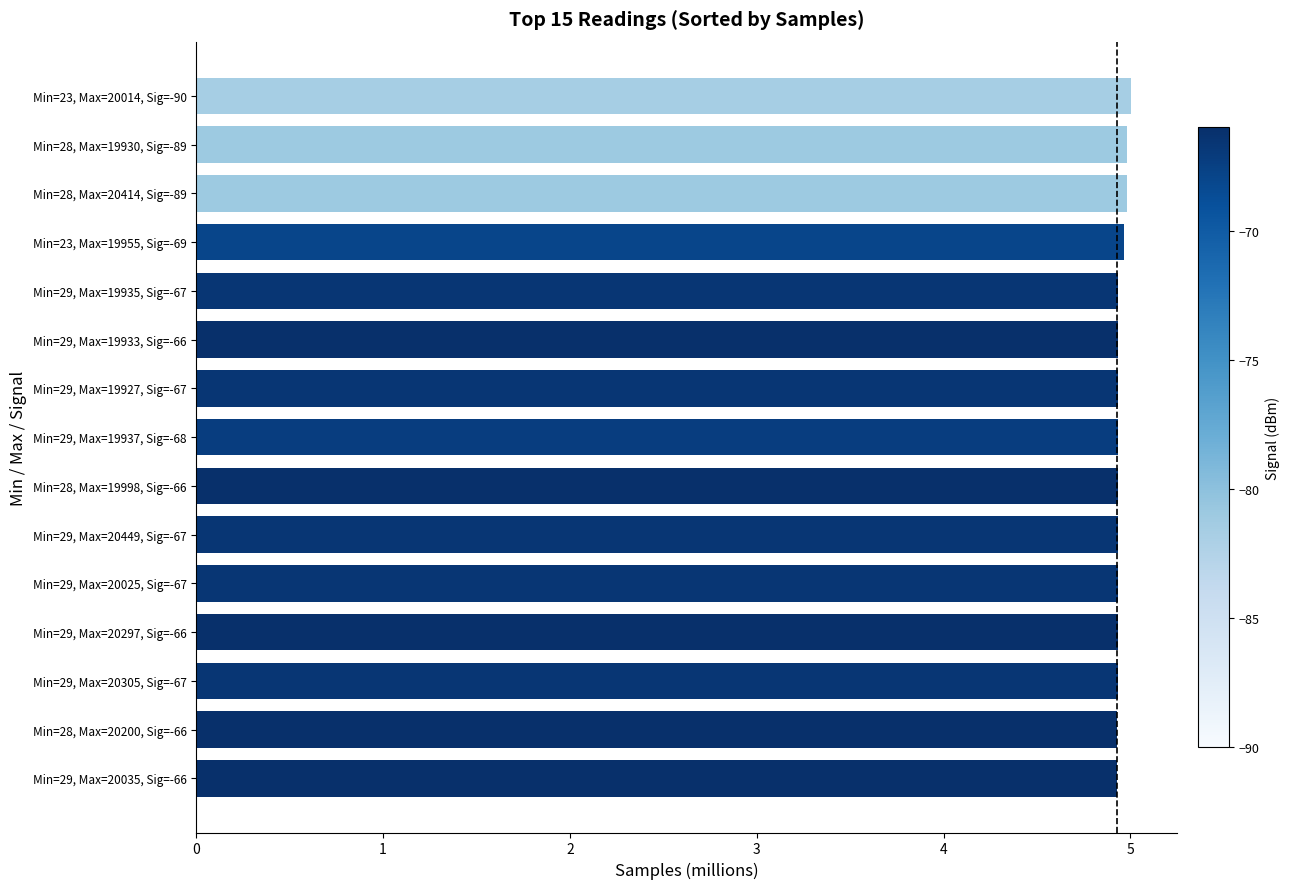

Is it true that the value at Min=28, Max=20200, Sig=-66 is 3.3?

False